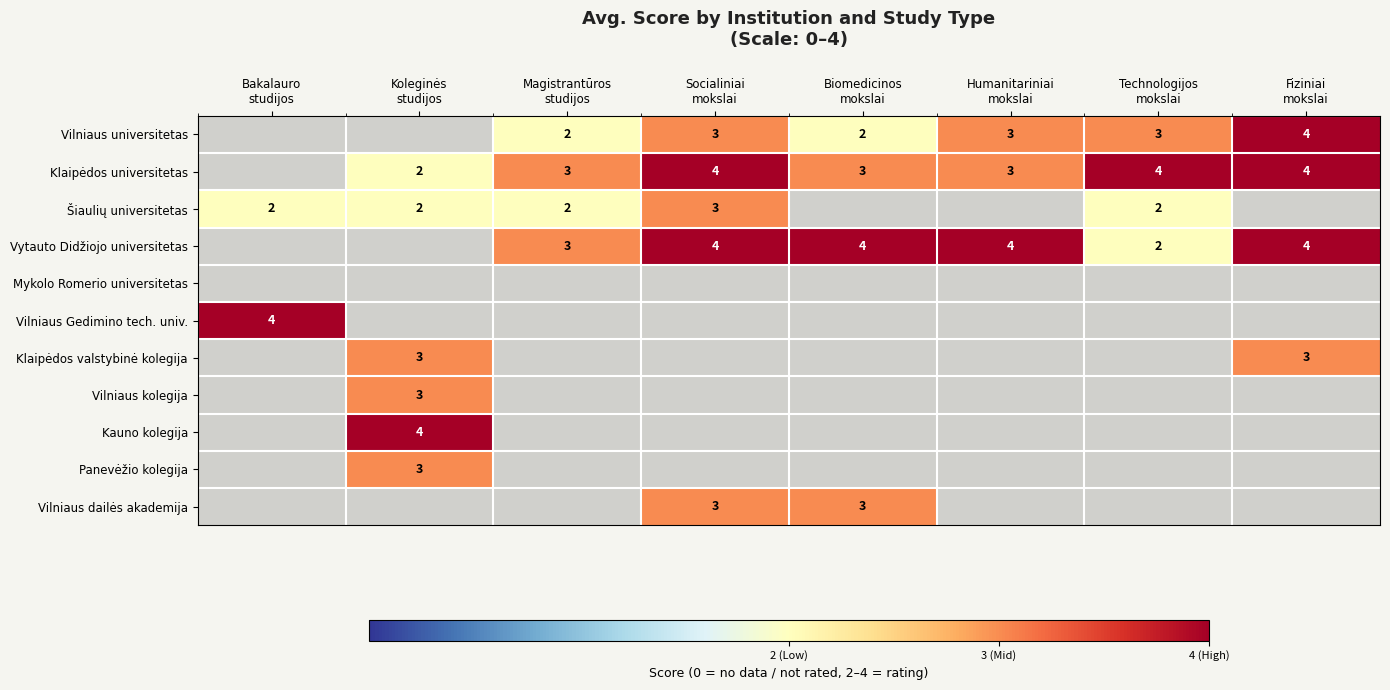

The Klaipėdos universitetas series shows 4.8 at Humanitariniai mokslai. True or false?

False